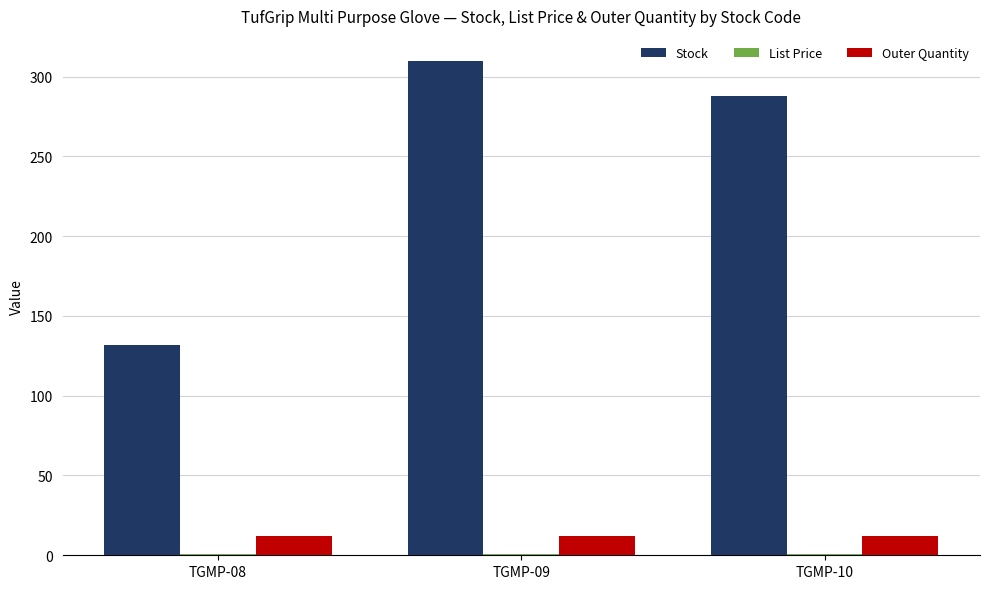

What is the sum of all Stock values?

730.0